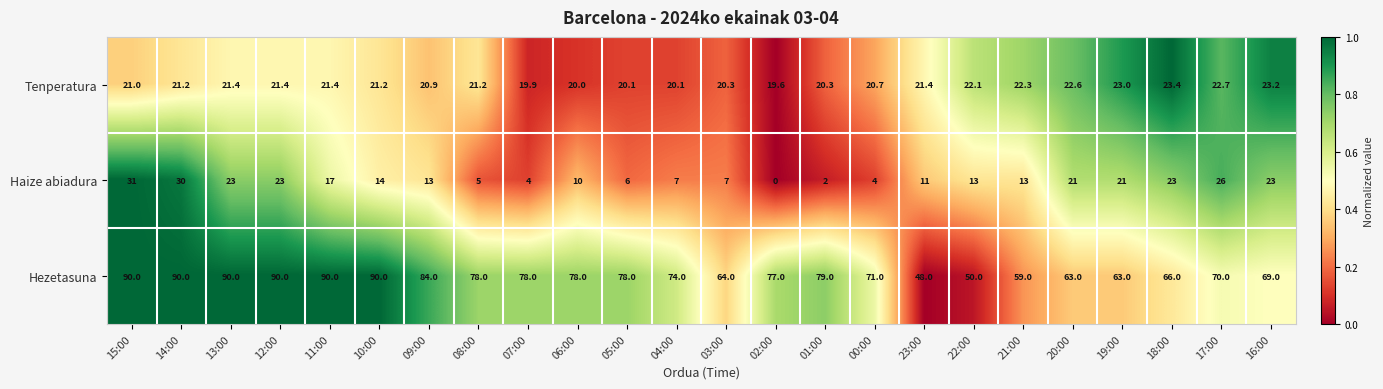

What is the difference between the maximum and minimum values in the Hezetasuna series?

42.0